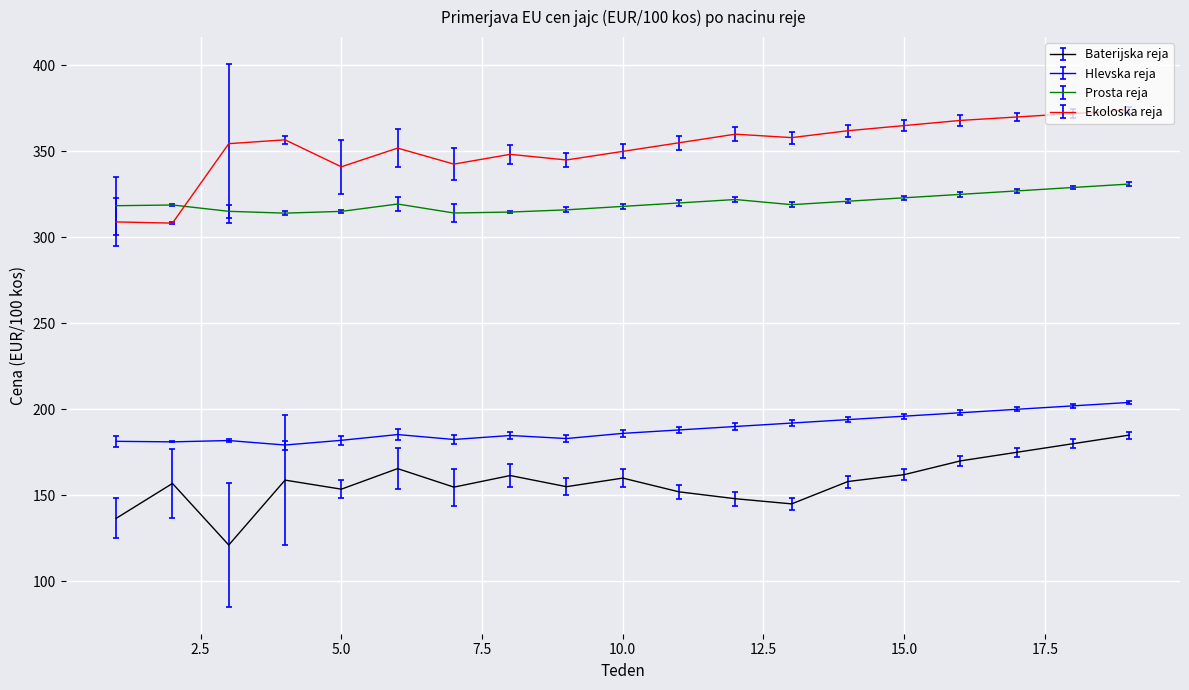

Rank the series by their maximum value, from highest to lowest.

Ekoloska reja, Prosta reja, Hlevska reja, Baterijska reja